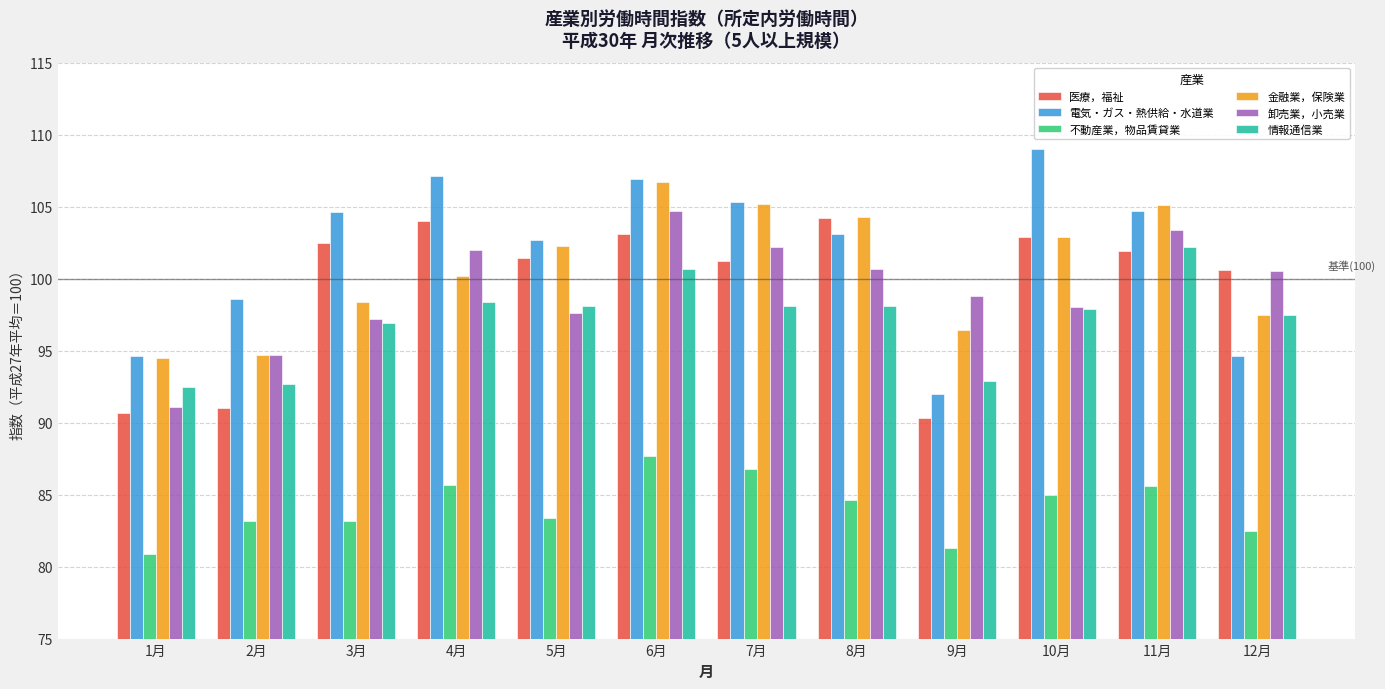

What is the label of the 12th bar from the left?

12月